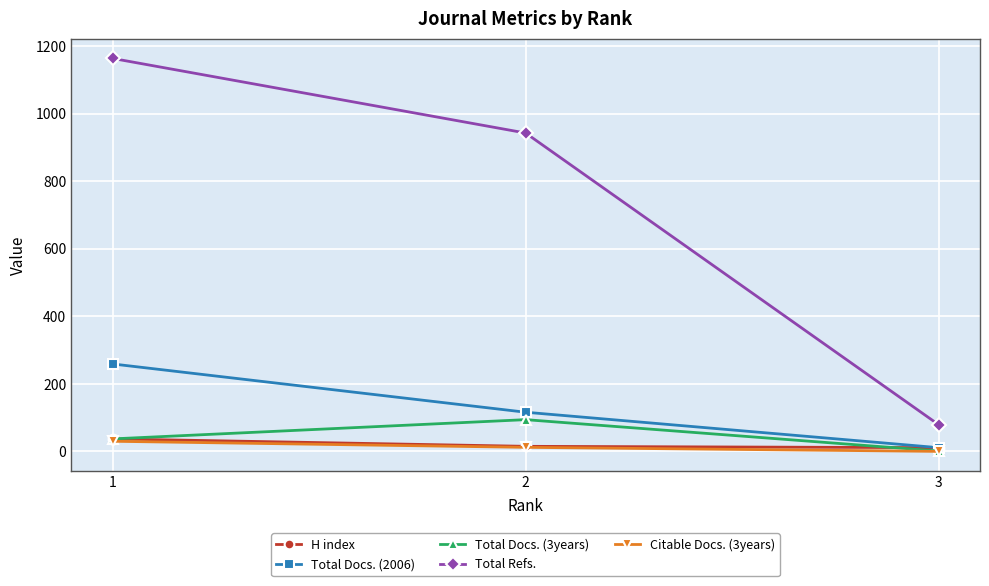

At how many categories does at least one series exceed 1160?

1